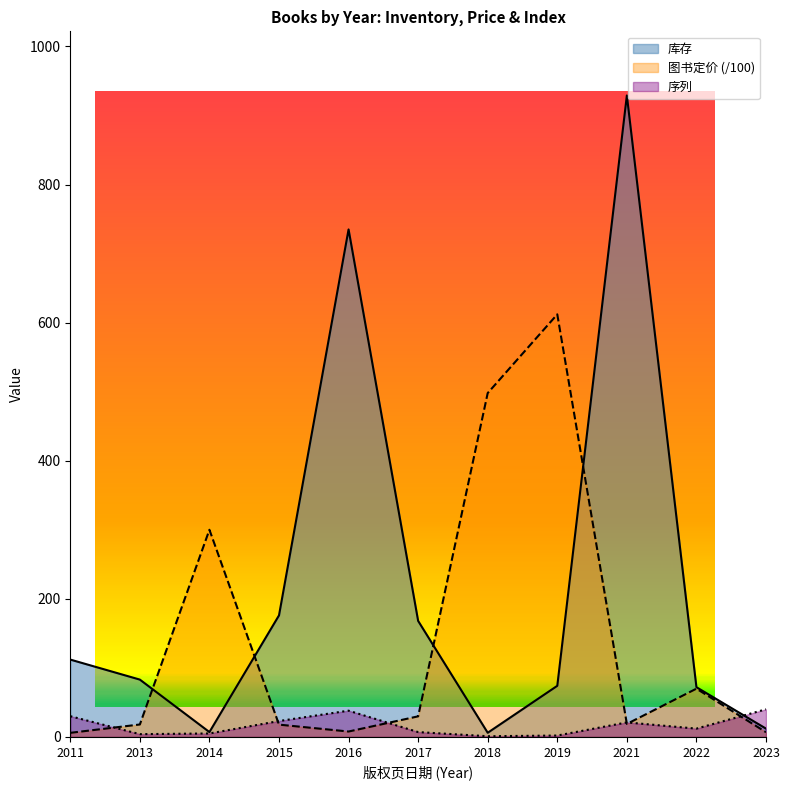

How many lines are shown in the chart?

3